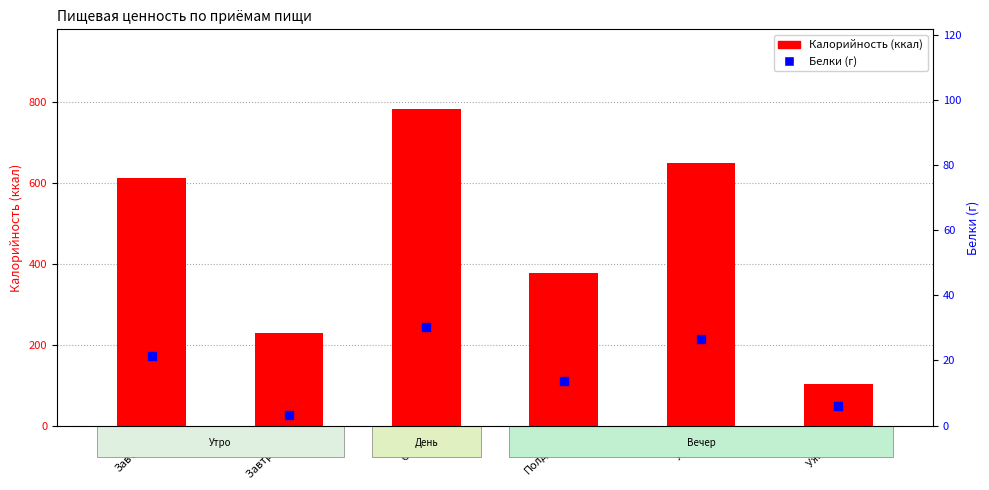

At how many categories does at least one series exceed 421?

3